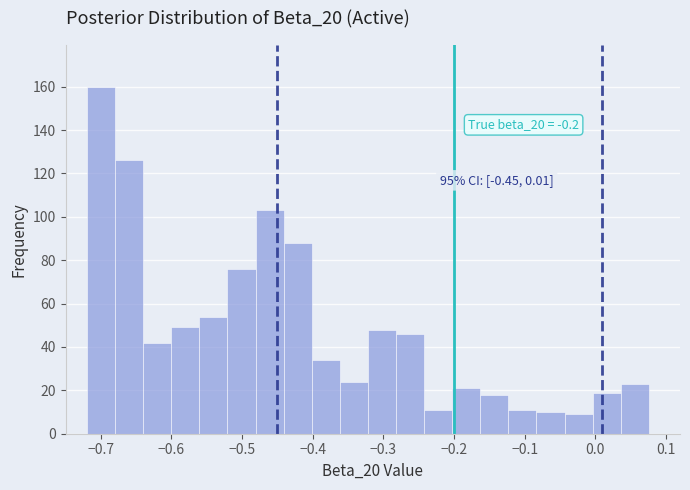

Around what value on the x-axis is the tallest bar? Give the approximate position of its centre, as read against the axis.

-0.70